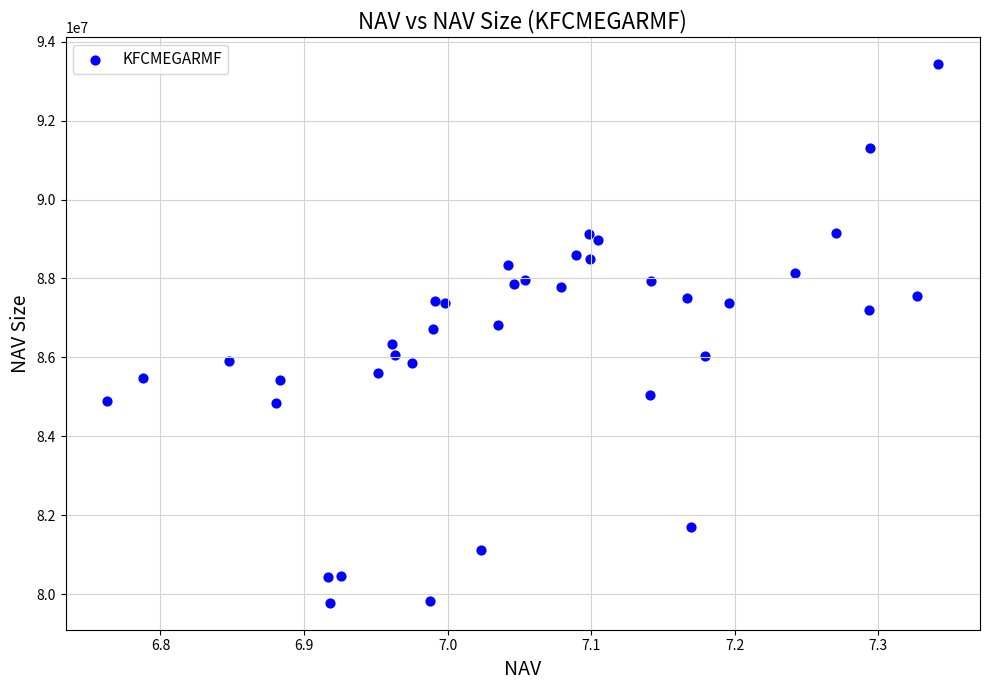

What is the range of Y values (max minus min)?

13653046.7